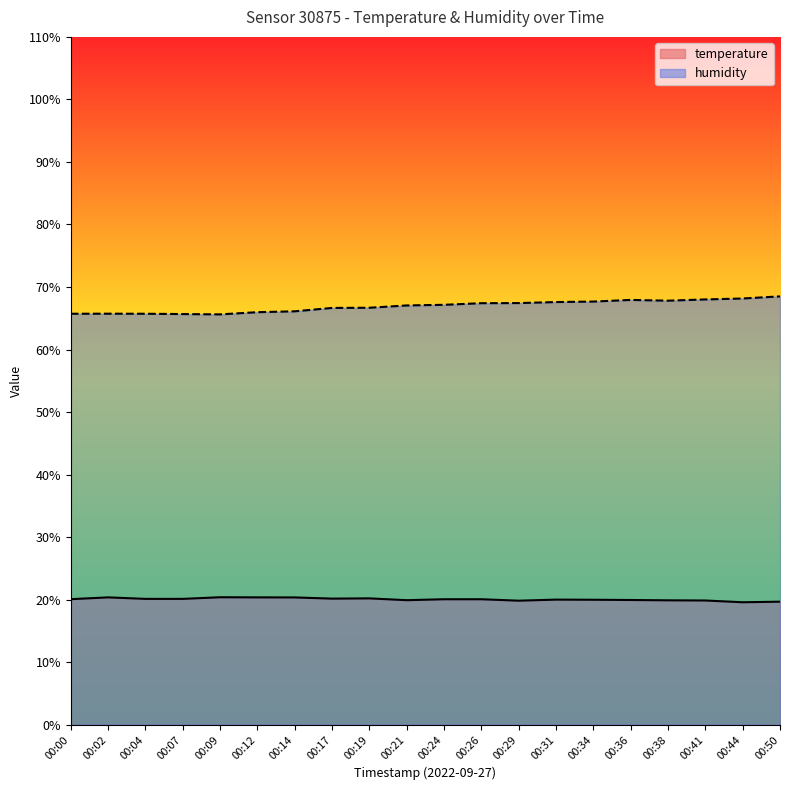

Is it true that temperature equals 6.5 at 00:17?

False